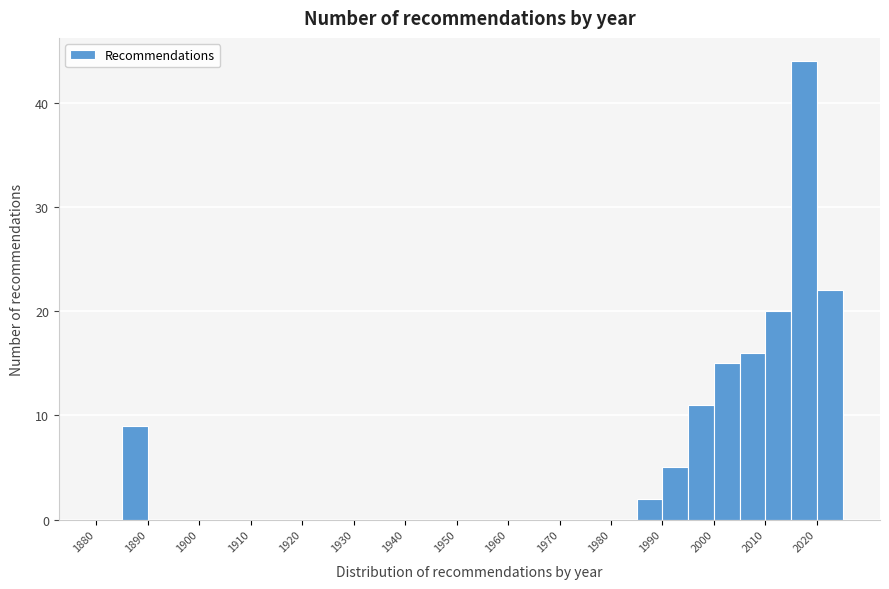

What is the height of the bar covering 2010 to 2015 on the x-axis? The values are not printed on the chart, so give them approximately, as read against the axis.

20